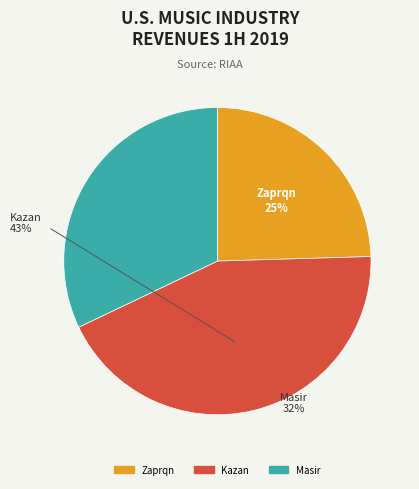

Count the number of slices in the pie.

3